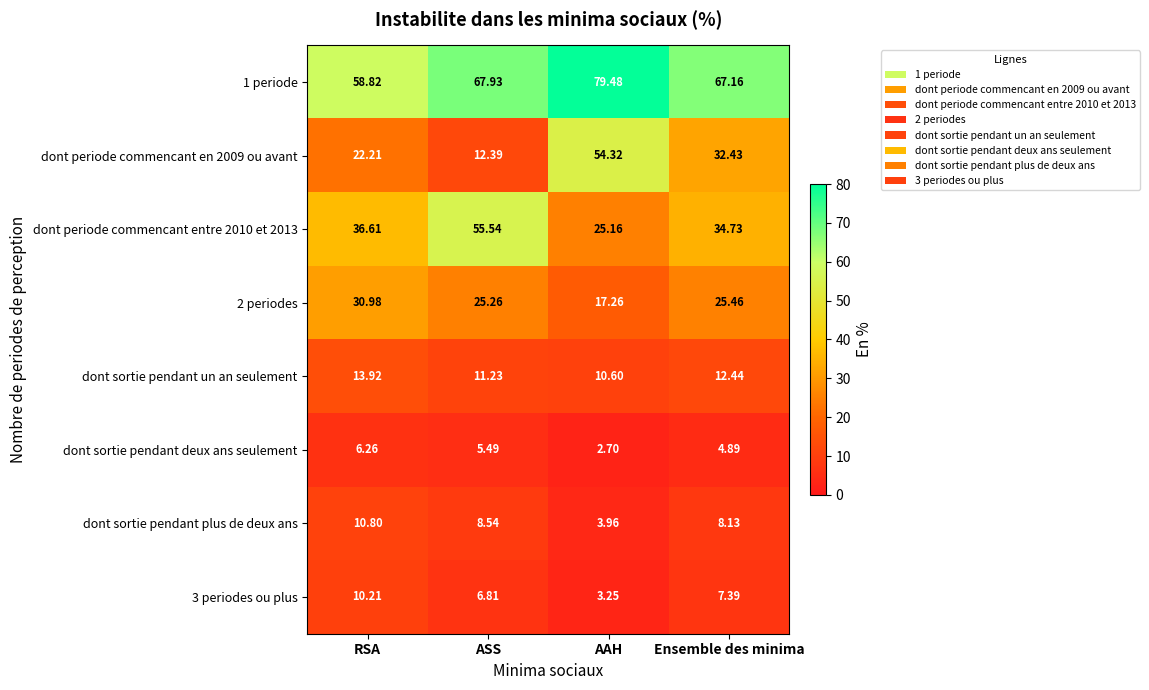

At which label is 2 periodes closest to 24?

ASS